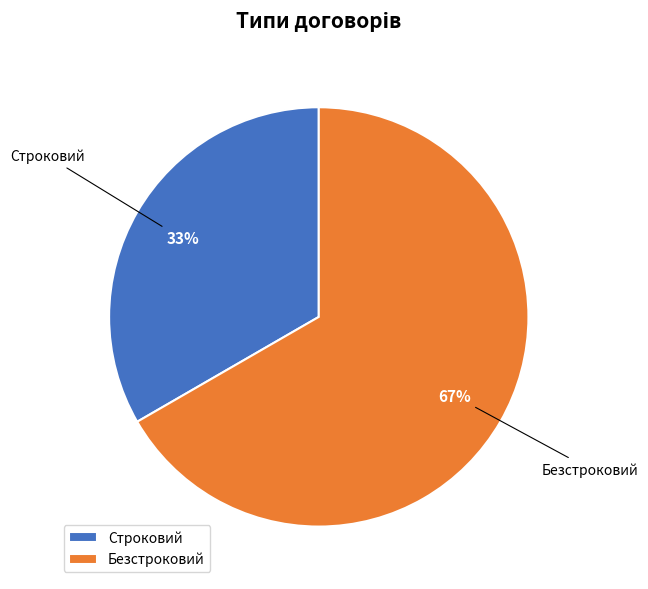

Do Строковий and Безстроковий together represent more than half of the pie?

Yes